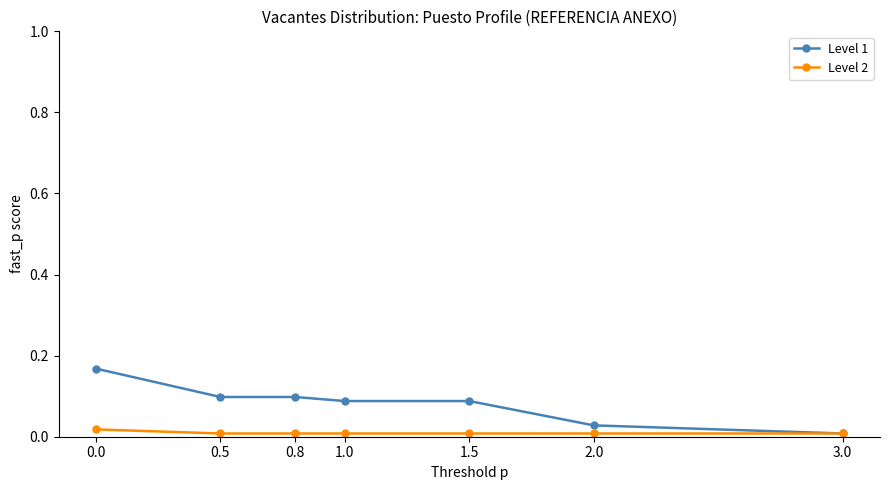

True or false: Level 1 has more than 2 points higher than both neighbors.

False